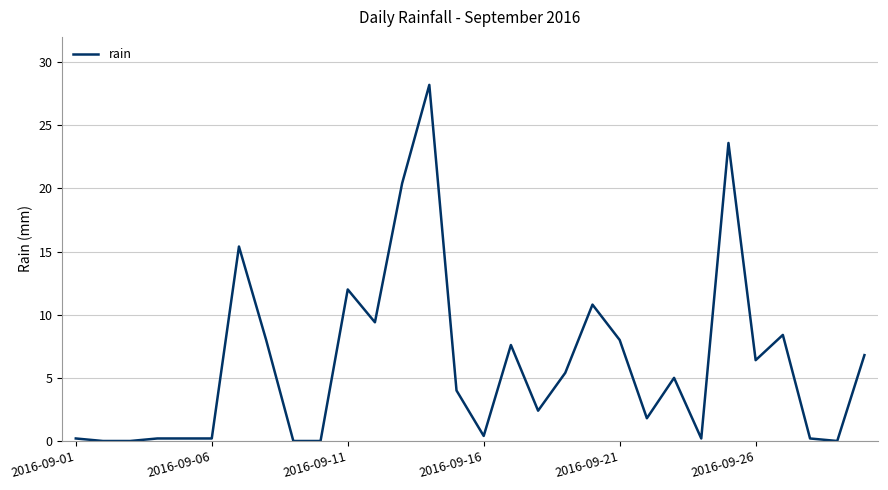

How many series are shown in this chart?

1